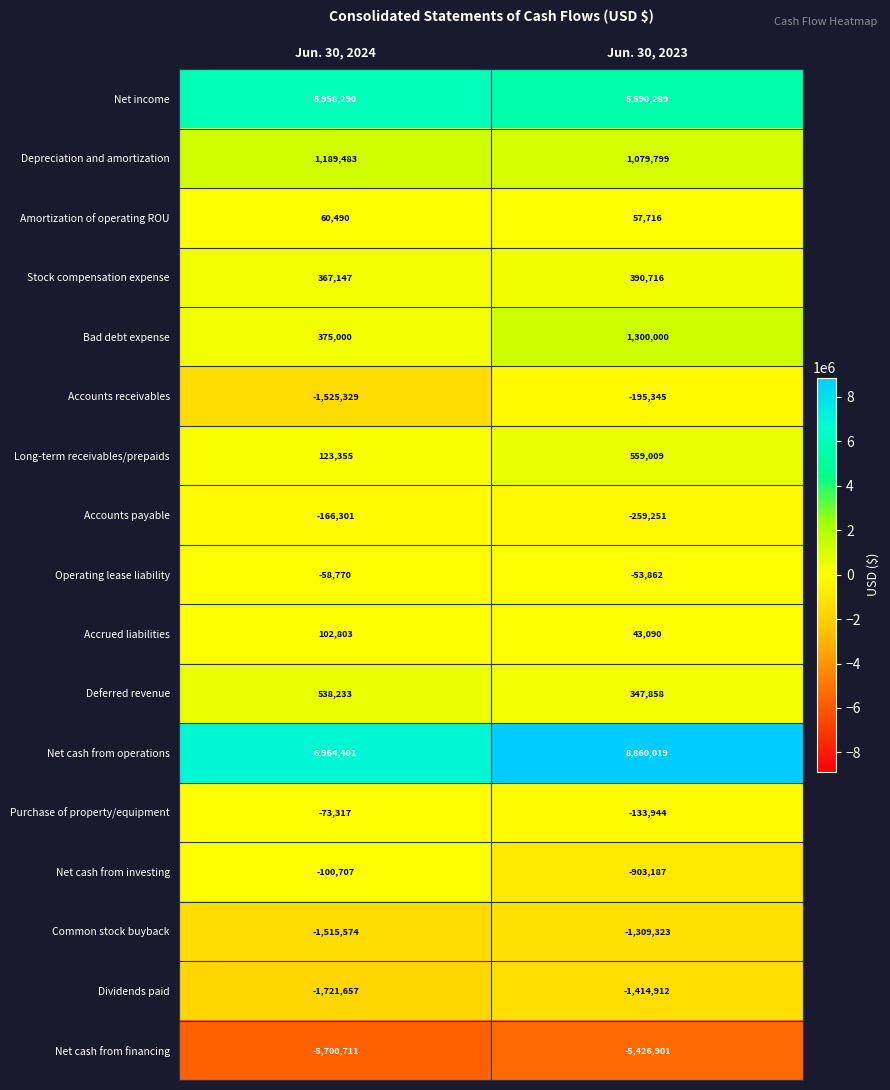

What is the highest value of the Bad debt expense series?

1300000